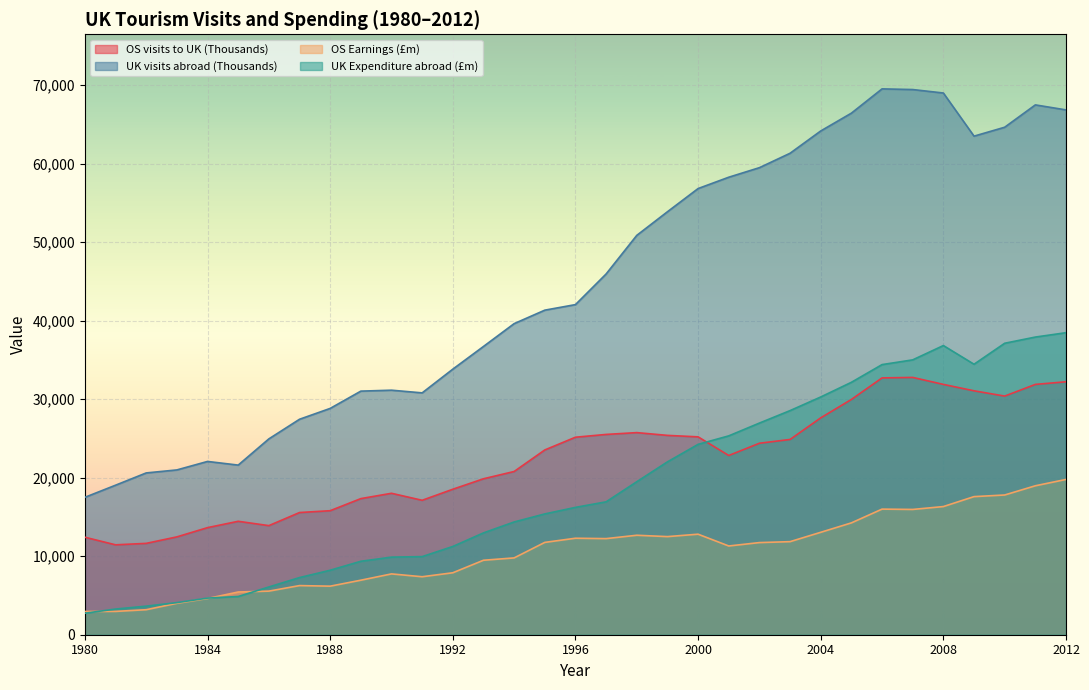

How many distinct data groups are displayed?

4